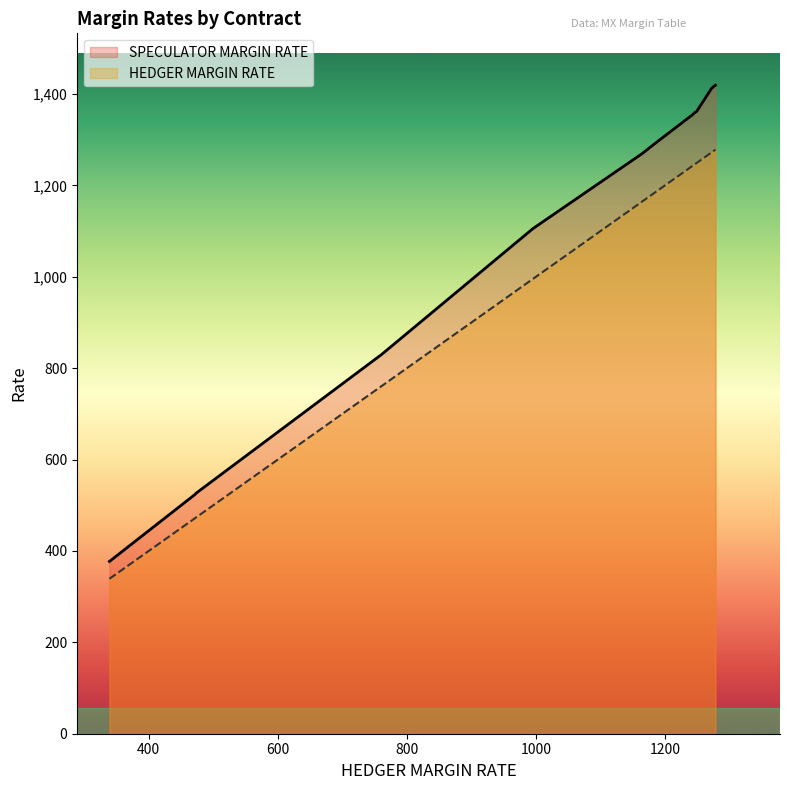

True or false: HEDGER MARGIN RATE and SPECULATOR MARGIN RATE intersect in this chart.

False